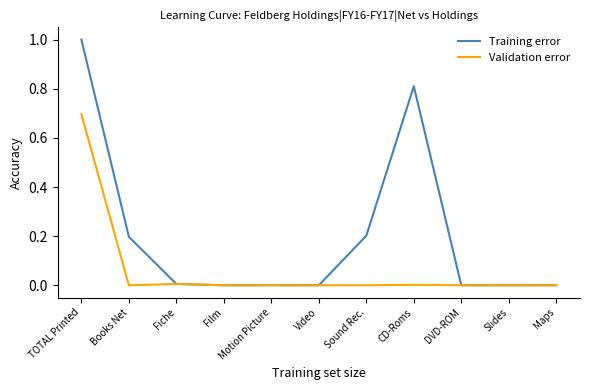

Which series has the largest total across all categories?

Training error